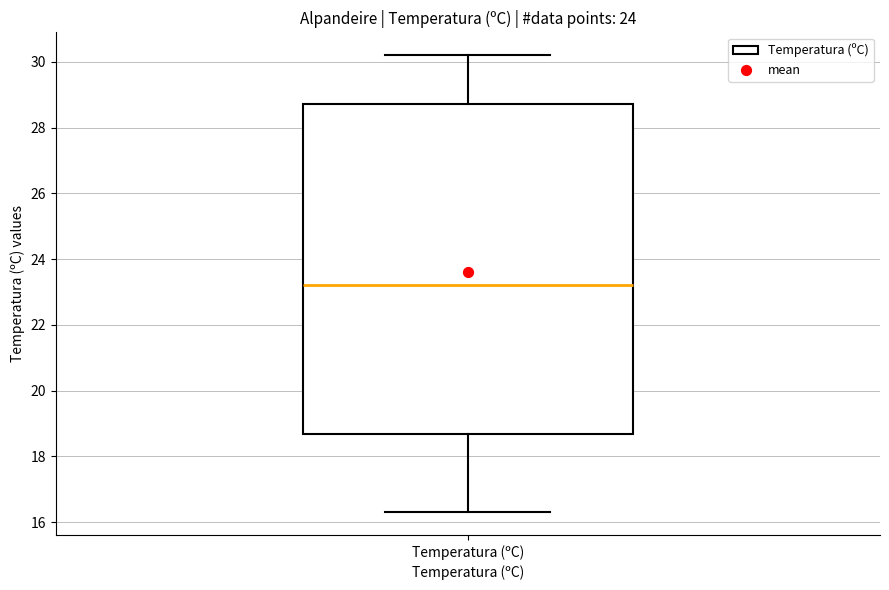

Transcribe this box plot: give where the median line is, the range the box spans, and where the two whiskers end, as read against the y-axis. The values are not printed on the chart, so give them approximately, as read against the axis.

median 23.2, box 18.6 to 28.8, whiskers 16.4 to 30.2